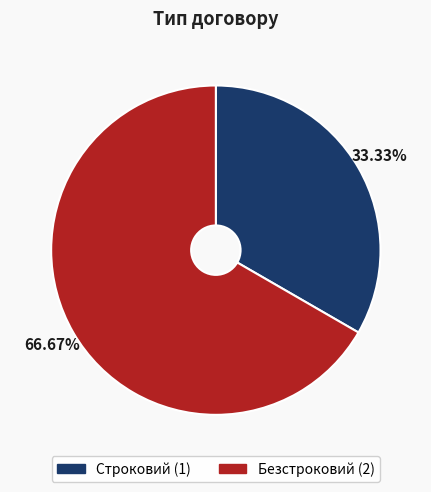

Rank the categories by value from lowest to highest.

Строковий, Безстроковий